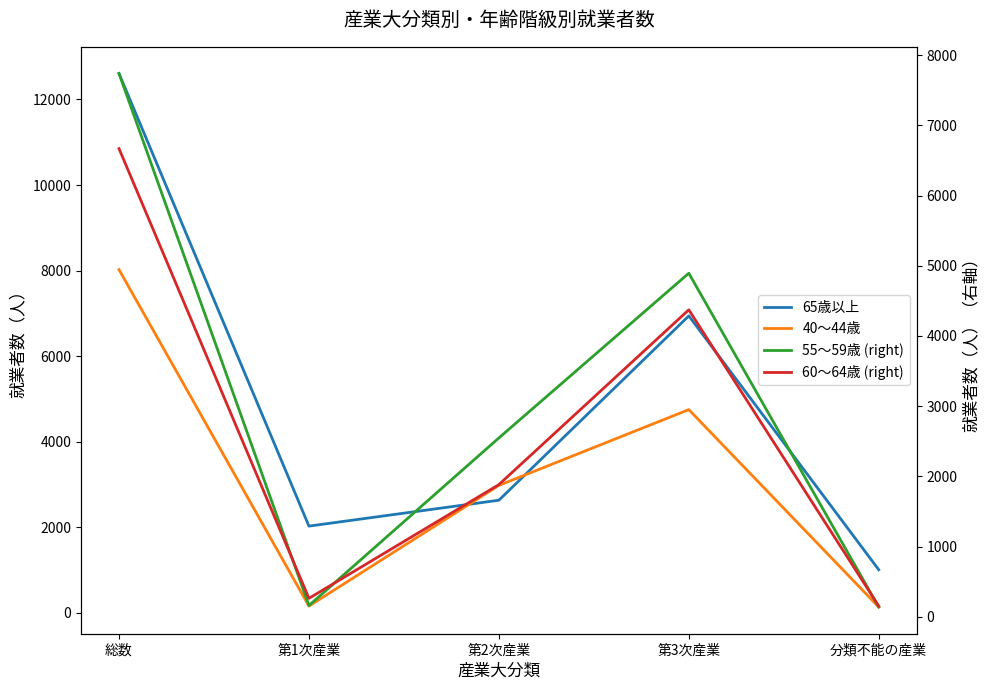

What are all the series names shown in the legend?

65歳以上, 40～44歳, 55～59歳 (right), 60～64歳 (right)